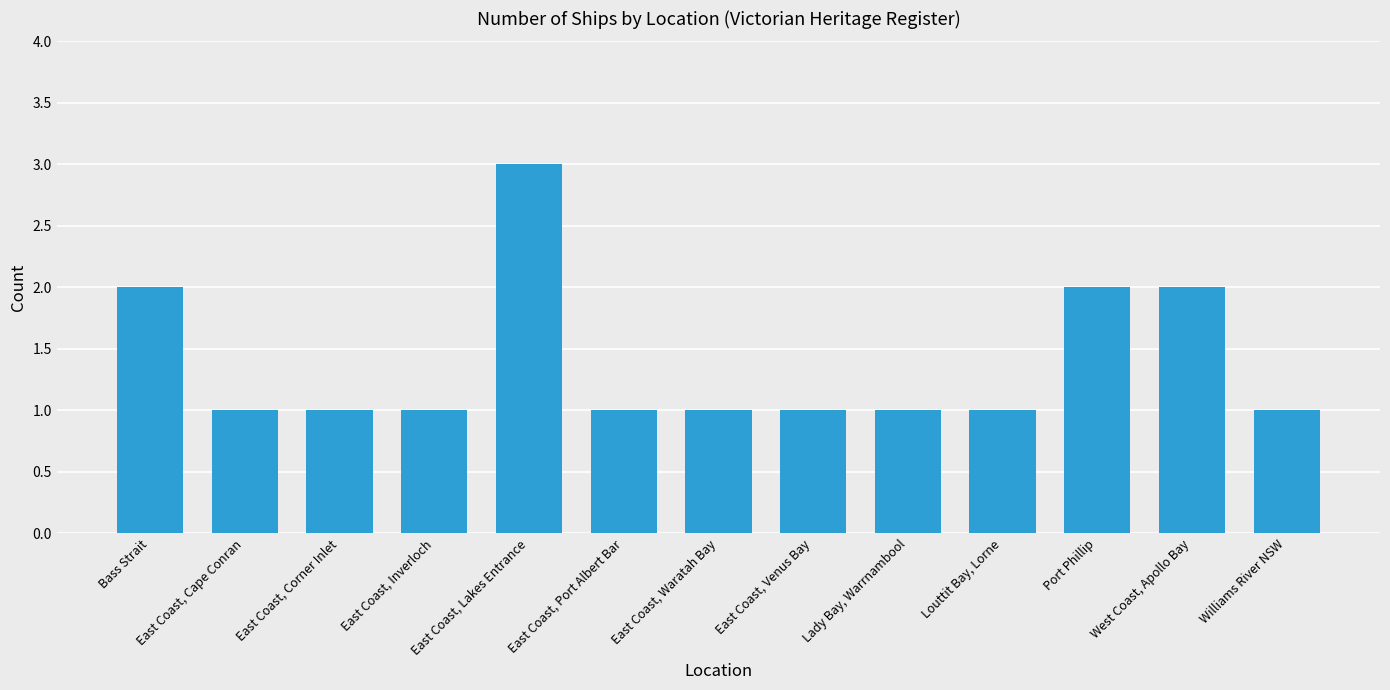

The chart shows a value of 1 at Williams River NSW. True or false?

True